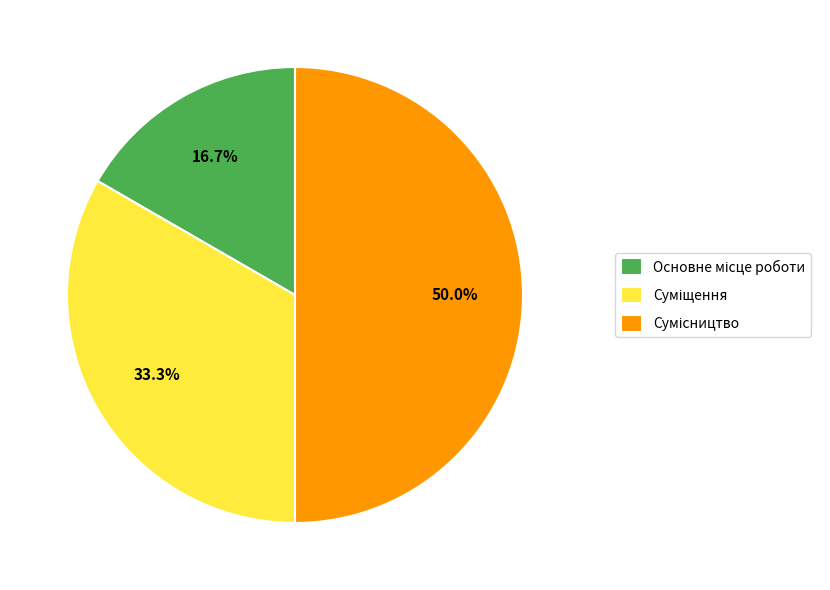

How many segments does this pie chart have?

3